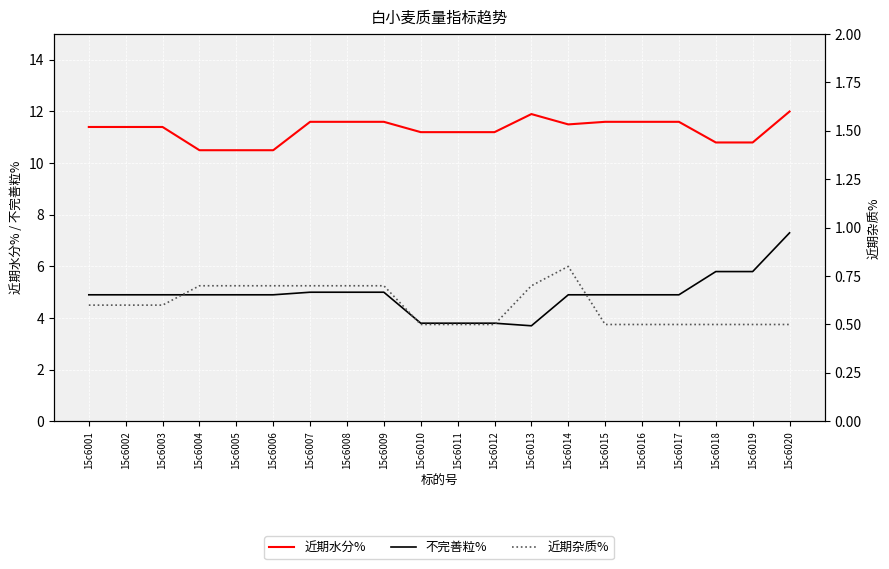

How many data points in 近期水分% are less than 11?

5